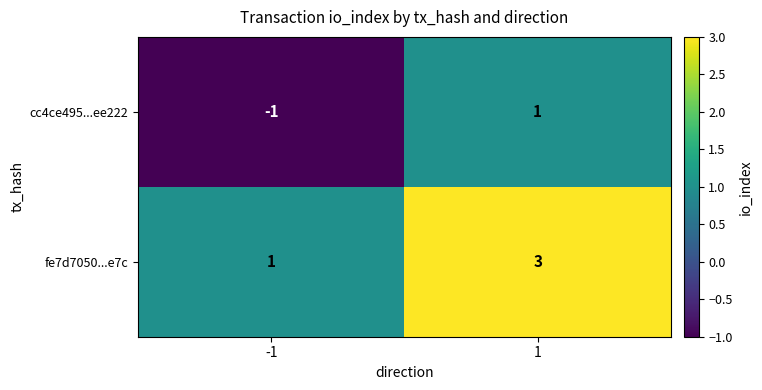

At which category is the sum across all series the highest?

1